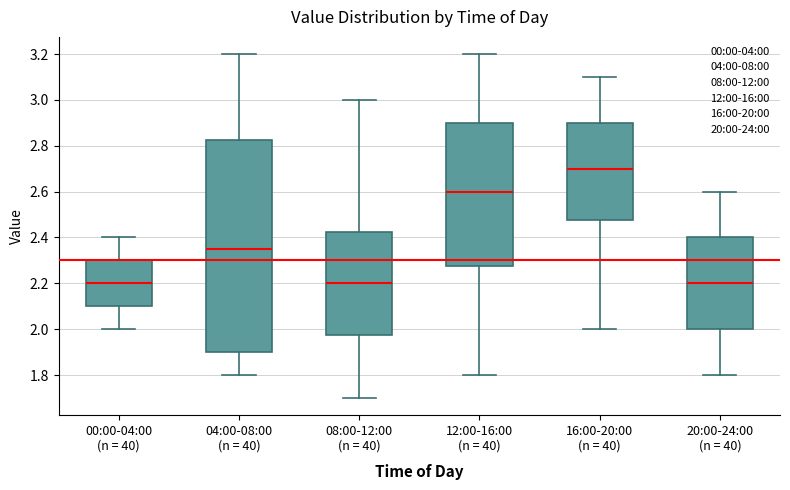

Comparing the boxes themselves (not the whiskers), which one is the tallest?

04:00-08:00 (n = 40)